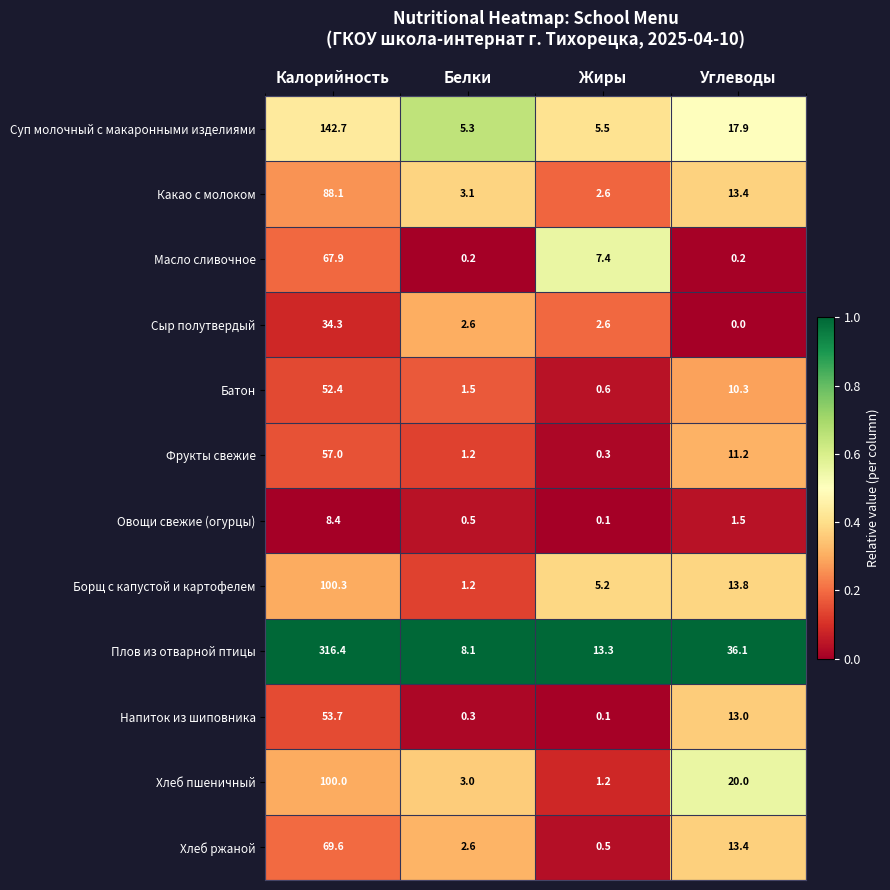

At which category is the sum across all series the highest?

Калорийность